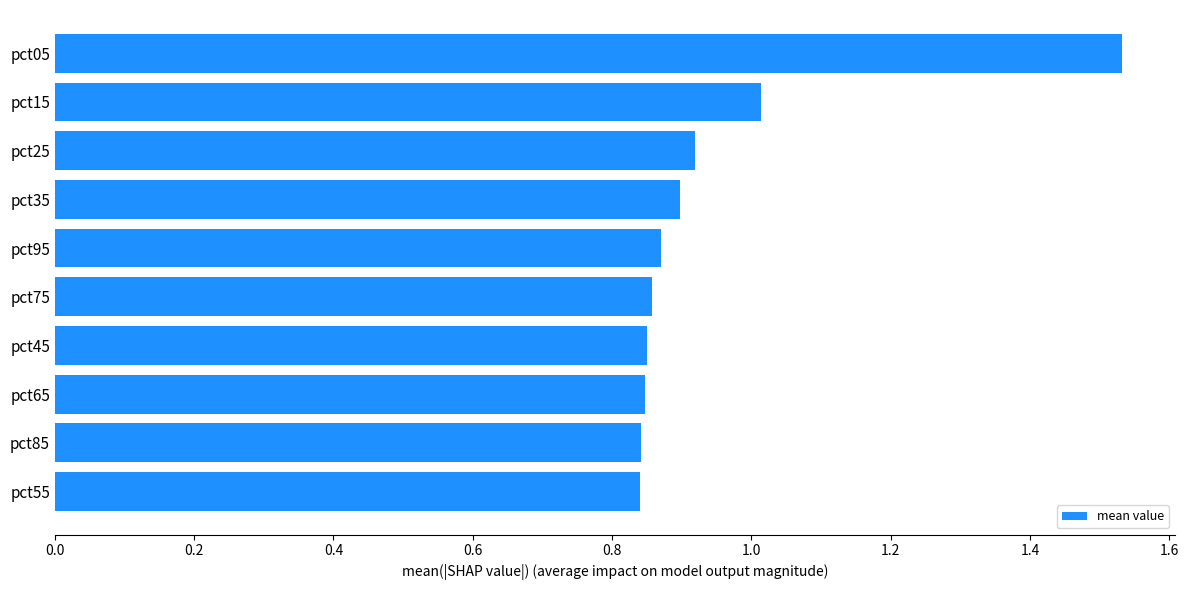

The value at pct95 is 0.4. True or false?

False